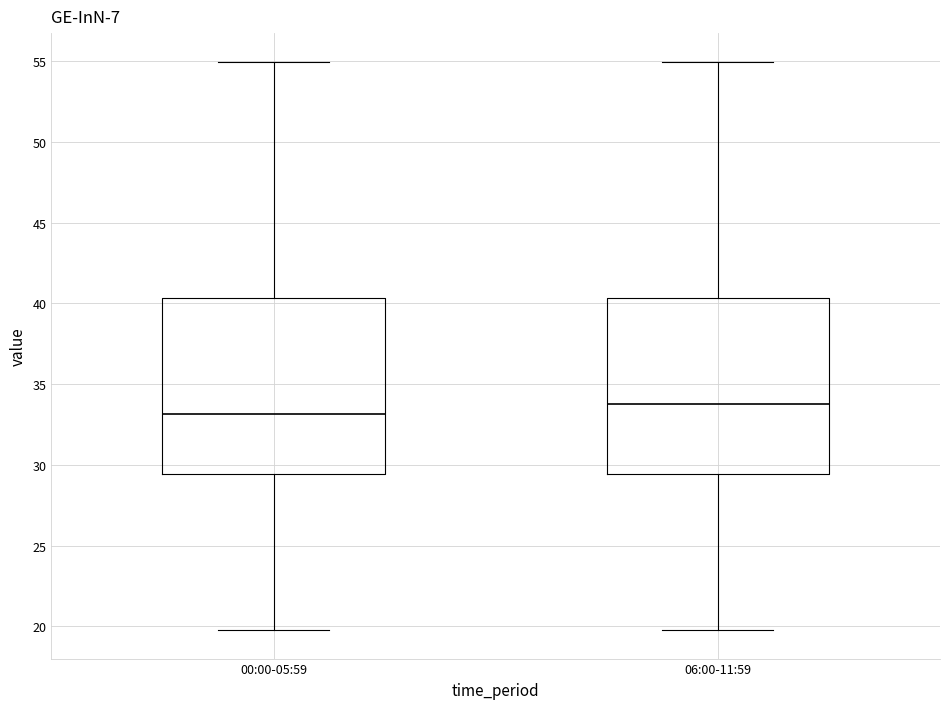

Which box has the highest median line?

06:00-11:59